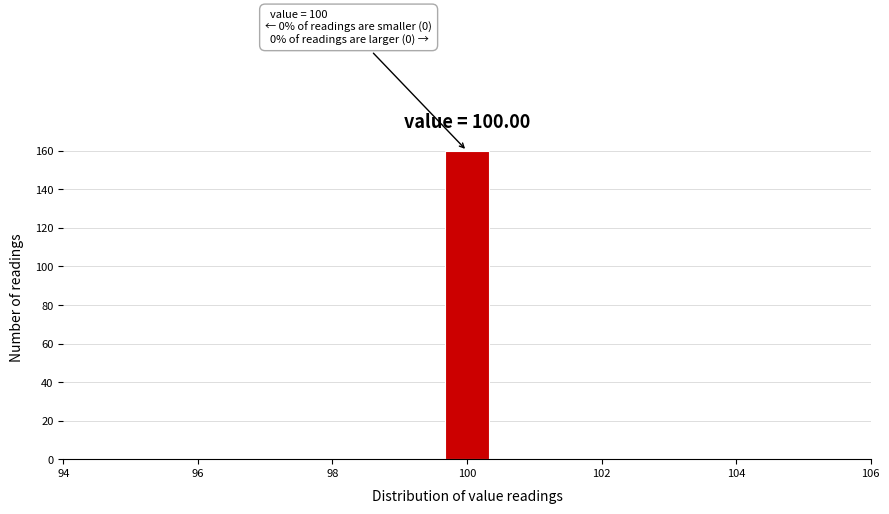

Read against the x-axis, roughly where is the centre of the tallest bar?

100.0